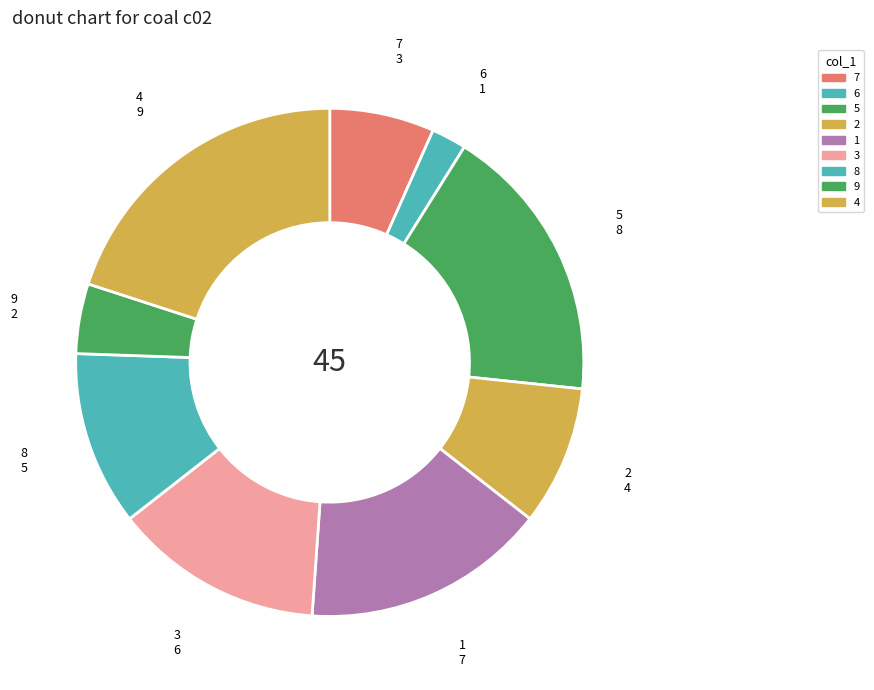

Rank the categories by value from lowest to highest.

6, 9, 7, 2, 8, 3, 1, 5, 4